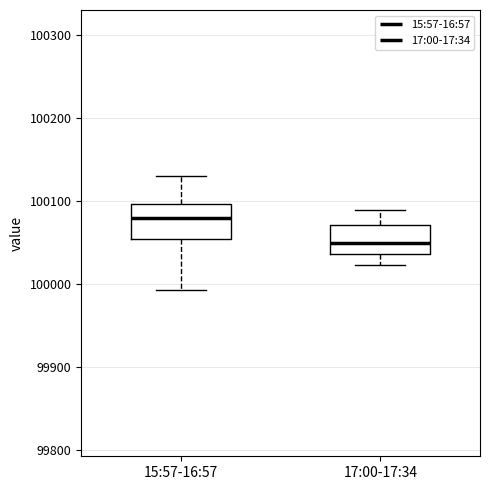

Which box's median line is the highest?

15:57-16:57